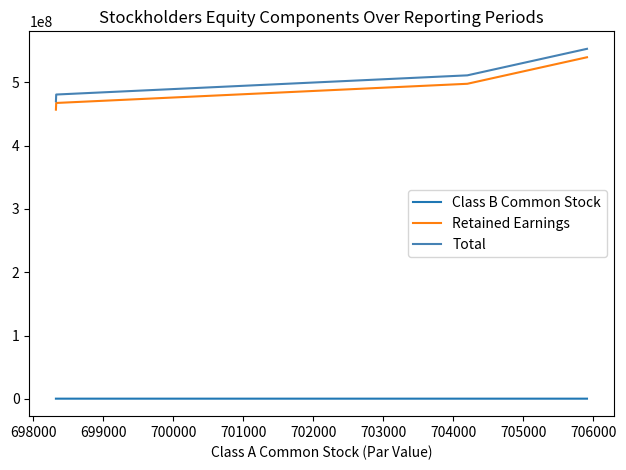

What is the greatest value displayed?

552948515